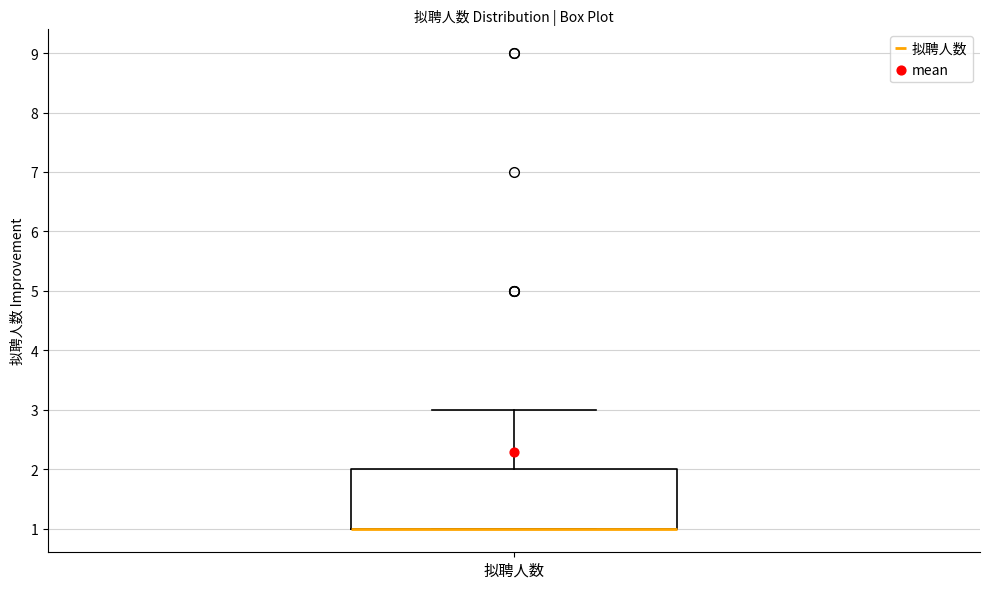

Read this box plot against the y-axis: the position of the median line, the range covered by the box, and the ends of both whiskers. The values are not printed on the chart, so give them approximately, as read against the axis.

median 1 (drawn on the box's lower edge), box 1 to 2, whiskers 1 to 3